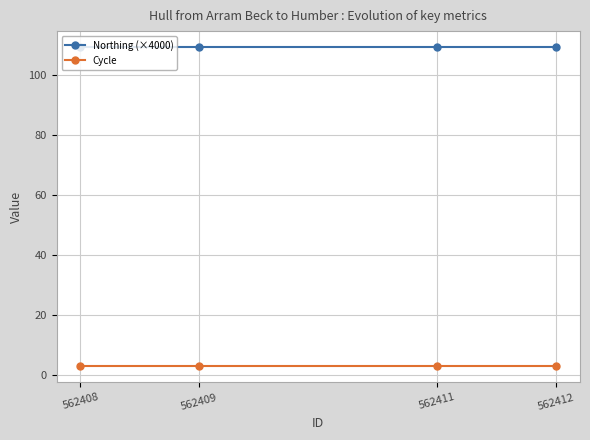

True or false: Cycle has more than 2 interior local peaks.

False